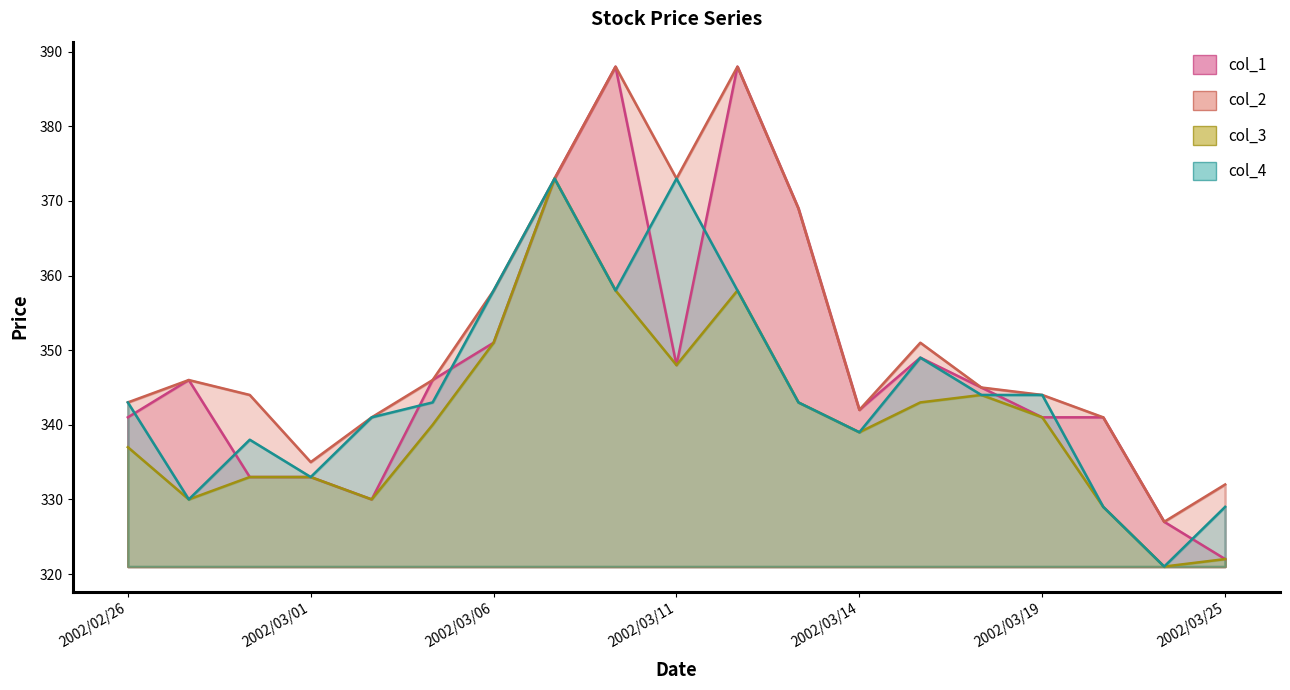

What is the label of the 1st point from the right?

2002/03/25